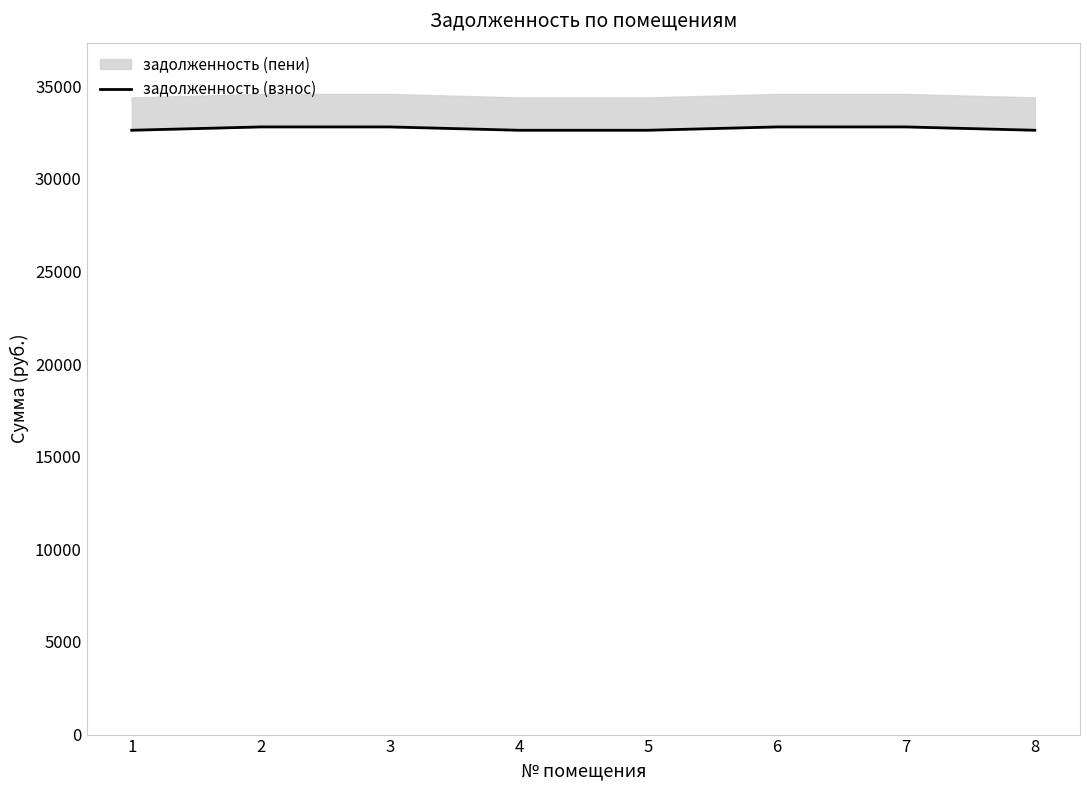

True or false: the data has more than 2 interior local peaks.

False